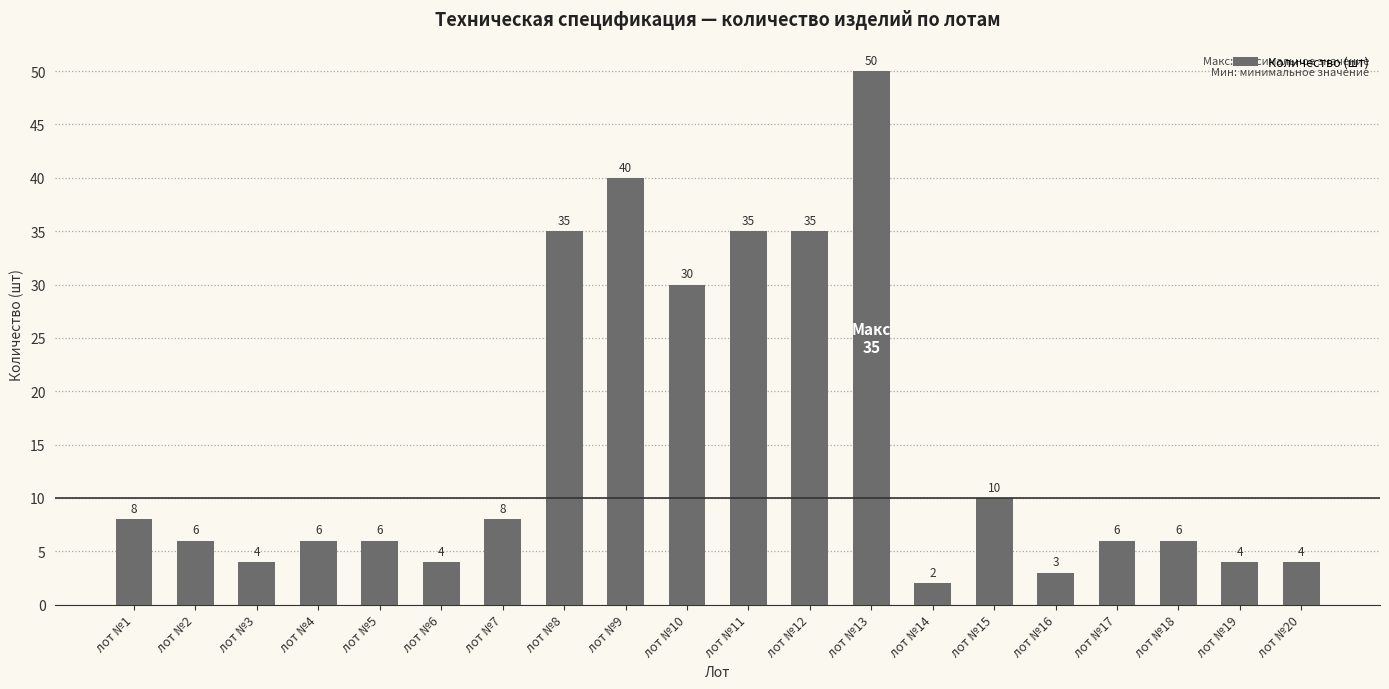

What is the difference between the maximum and minimum values?

48